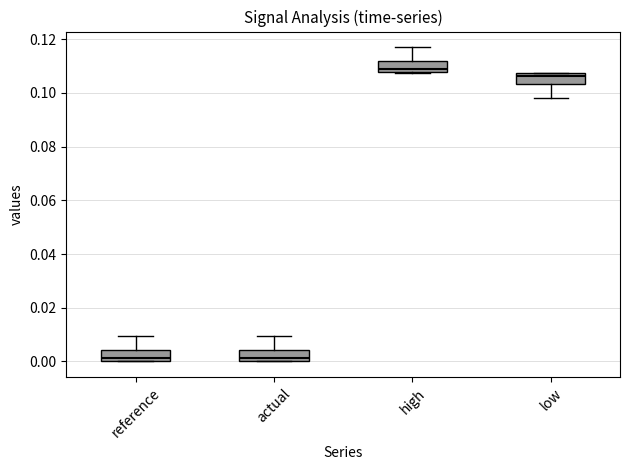

Reading left to right, transcribe this box plot: for each box, give where its median line is, the range the box spans, and where its two whiskers end, as read against the y-axis. The values are not printed on the chart, so give them approximately, as read against the axis.

reference: median 0.002, box 0.000 to 0.004, whiskers 0.000 to 0.010
actual: median 0.002, box 0.000 to 0.004, whiskers 0.000 to 0.010
high: median 0.108 (just above the box's lower edge), box 0.108 to 0.112, whiskers 0.108 to 0.118
low: median 0.106, box 0.104 to 0.108, whiskers 0.098 to 0.108